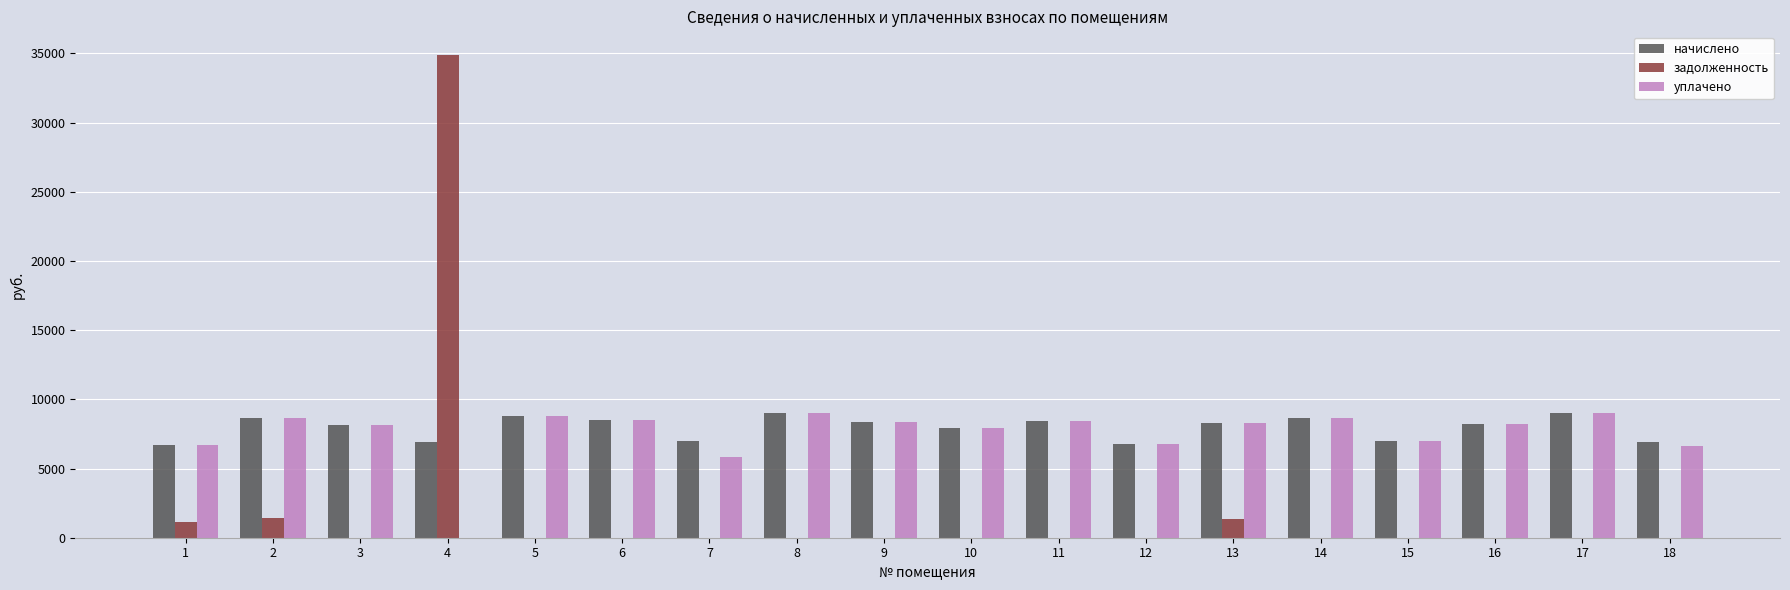

The value of уплачено at 8 is 9025.2. True or false?

True